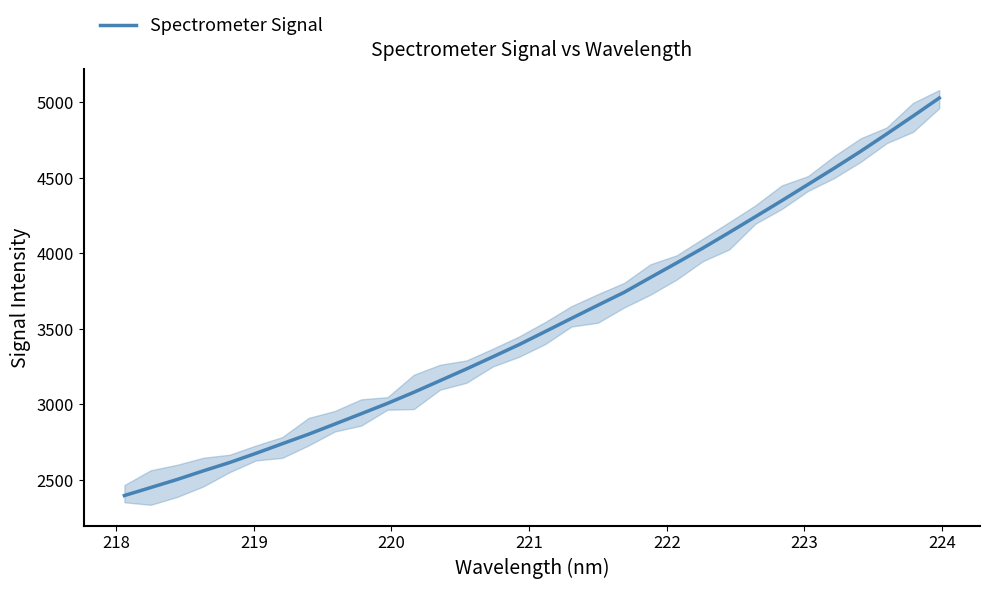

Count the number of data series in this chart.

1